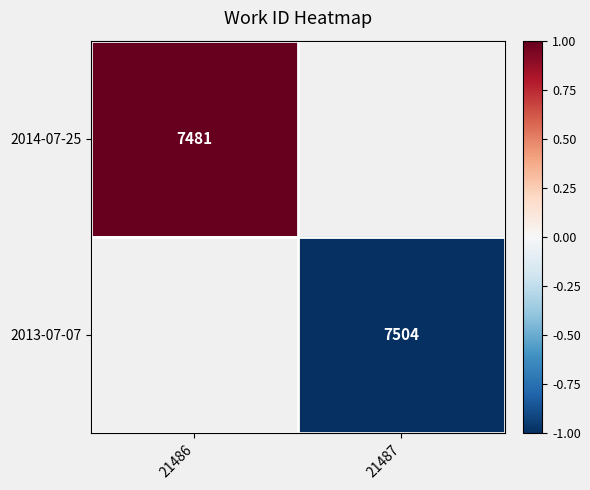

Is it true that 2014-07-25 equals 7481 at 21486?

True